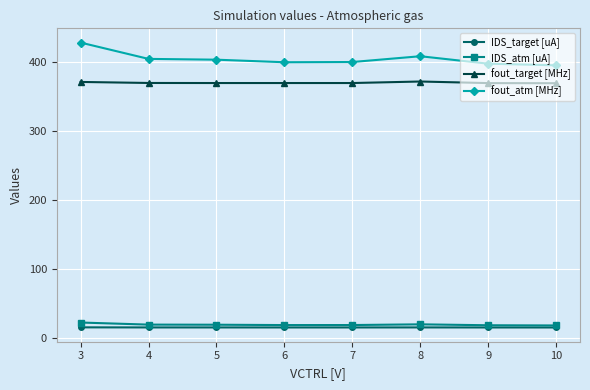

What is the spread (max minus min) of values at 9?

382.0